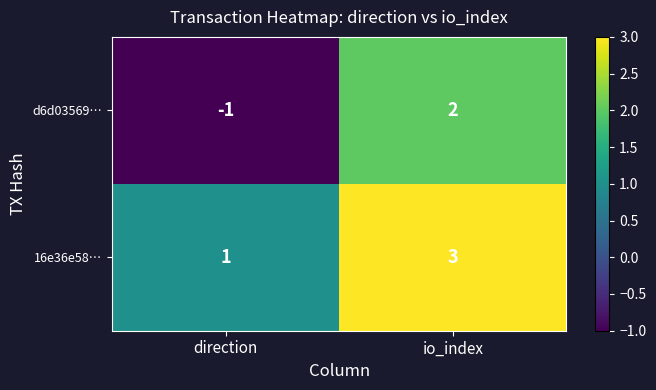

What is the sum of the 16e36e58… values at direction and io_index?

4